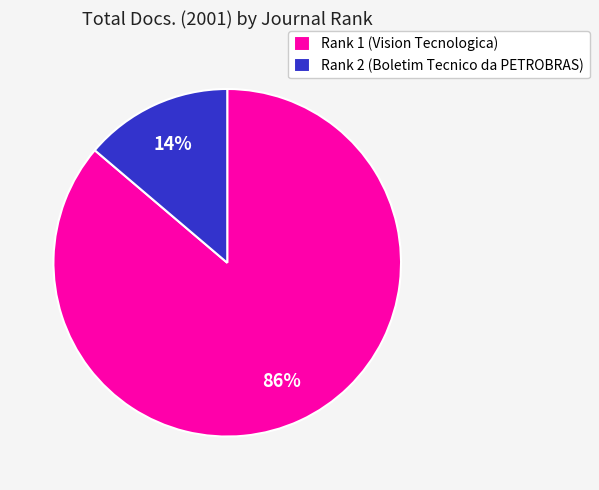

The Rank 2 (Boletim Tecnico da PETROBRAS) slice represents 26% of the pie. True or false?

False